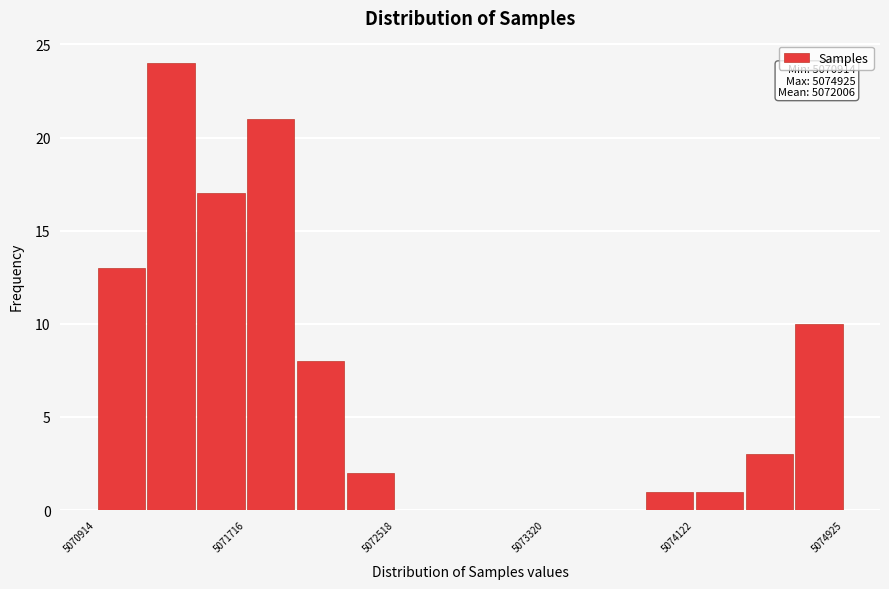

Read against the x-axis, roughly where is the centre of the tallest bar?

5071300